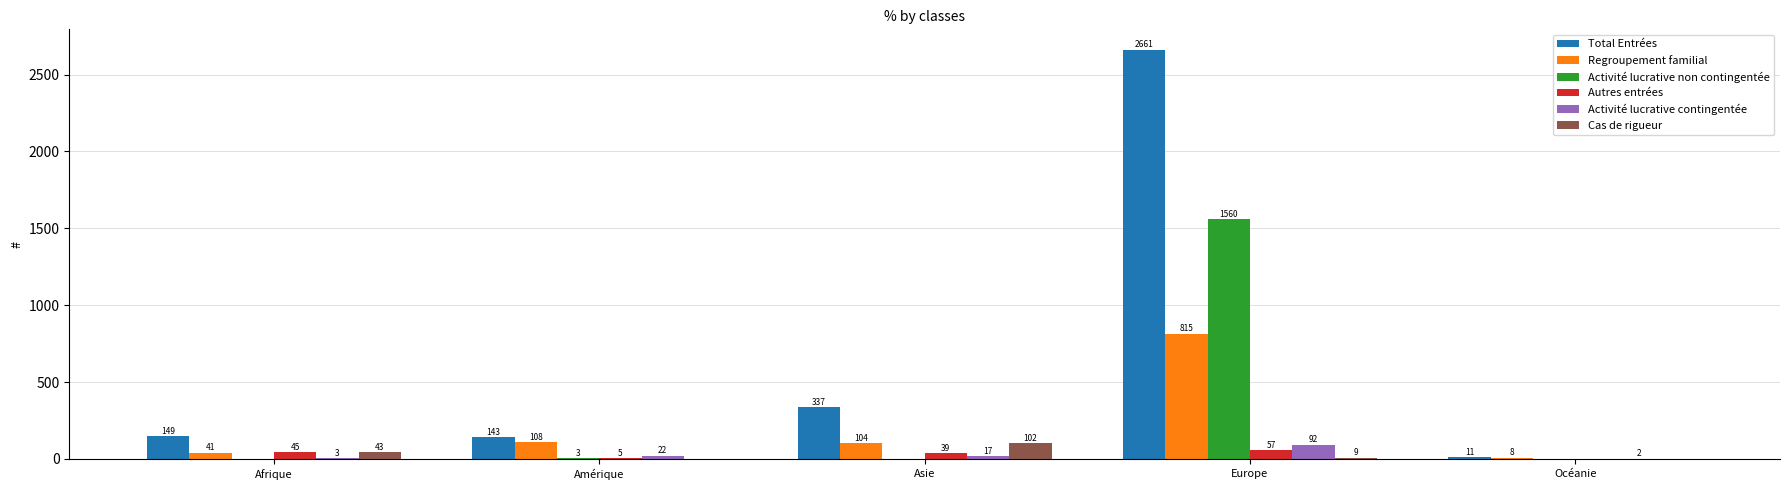

True or false: Activité lucrative non contingentée has a value of 0 at Océanie.

True